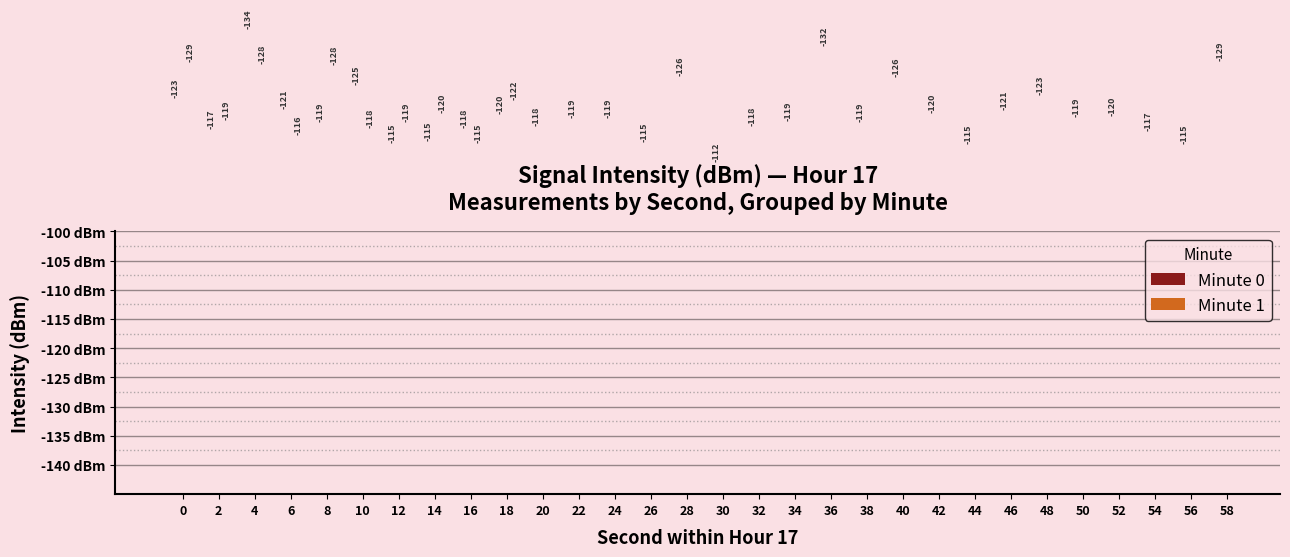

What is the difference between the second highest and second lowest values?

16.8